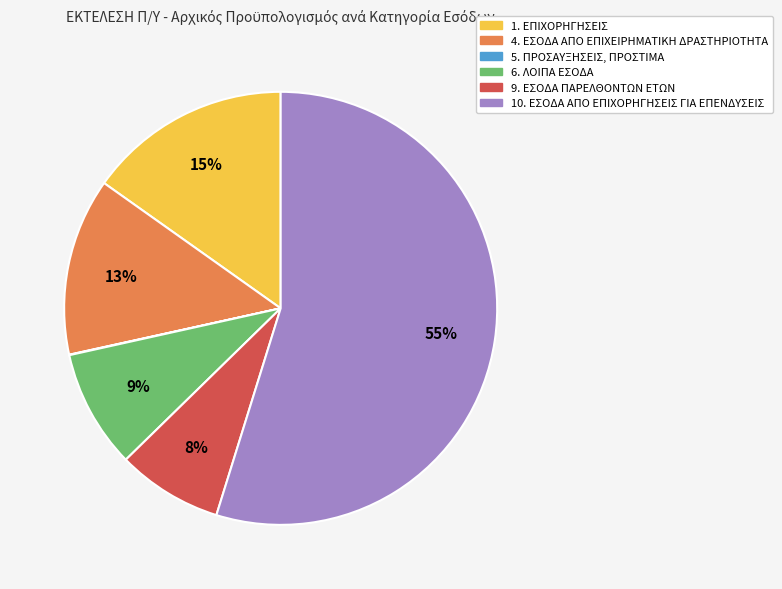

What percentage is the 9. ΕΣΟΔΑ ΠΑΡΕΛΘΟΝΤΩΝ ΕΤΩΝ slice, to the nearest percent?

8%